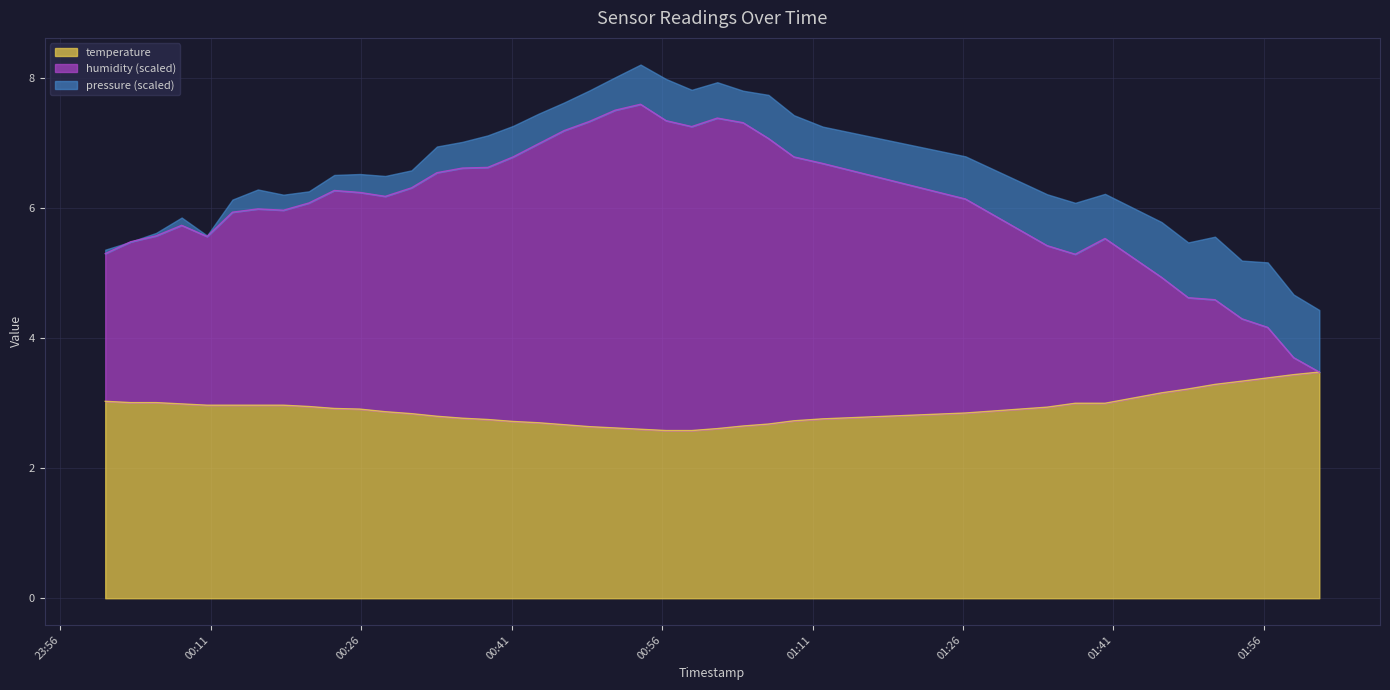

What is the minimum value for temperature?

2.6